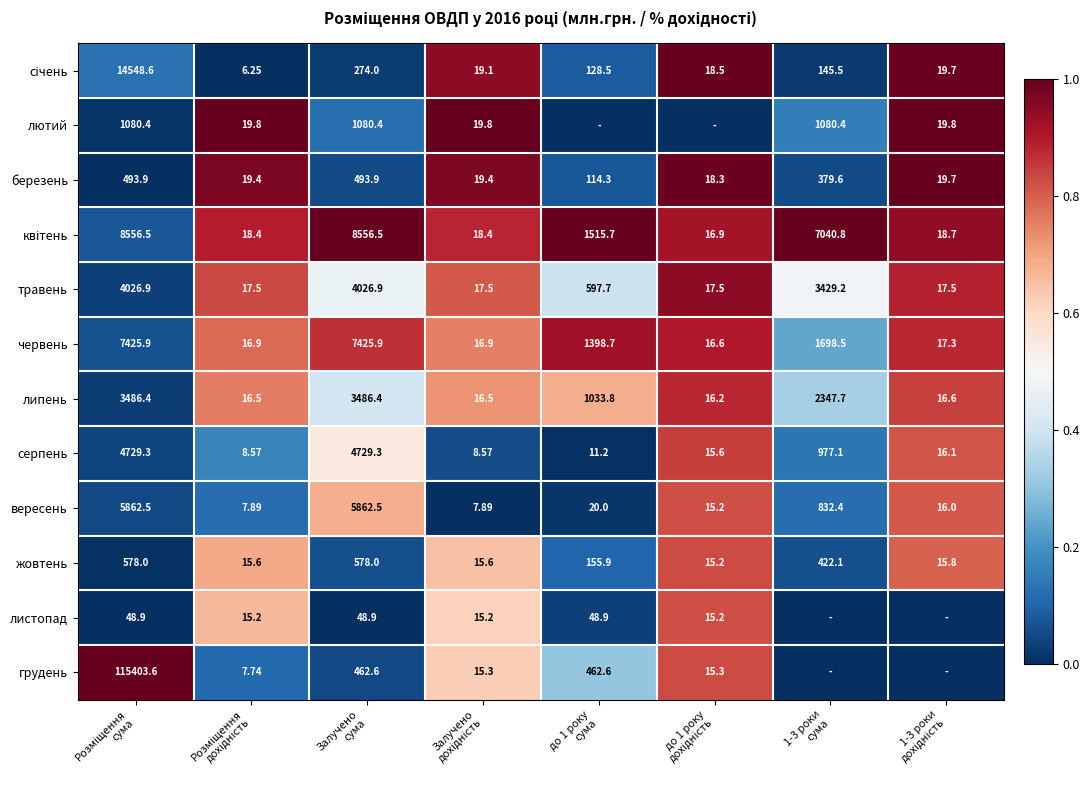

True or false: травень has a value of 0.4 at Розміщення дохідність.

False